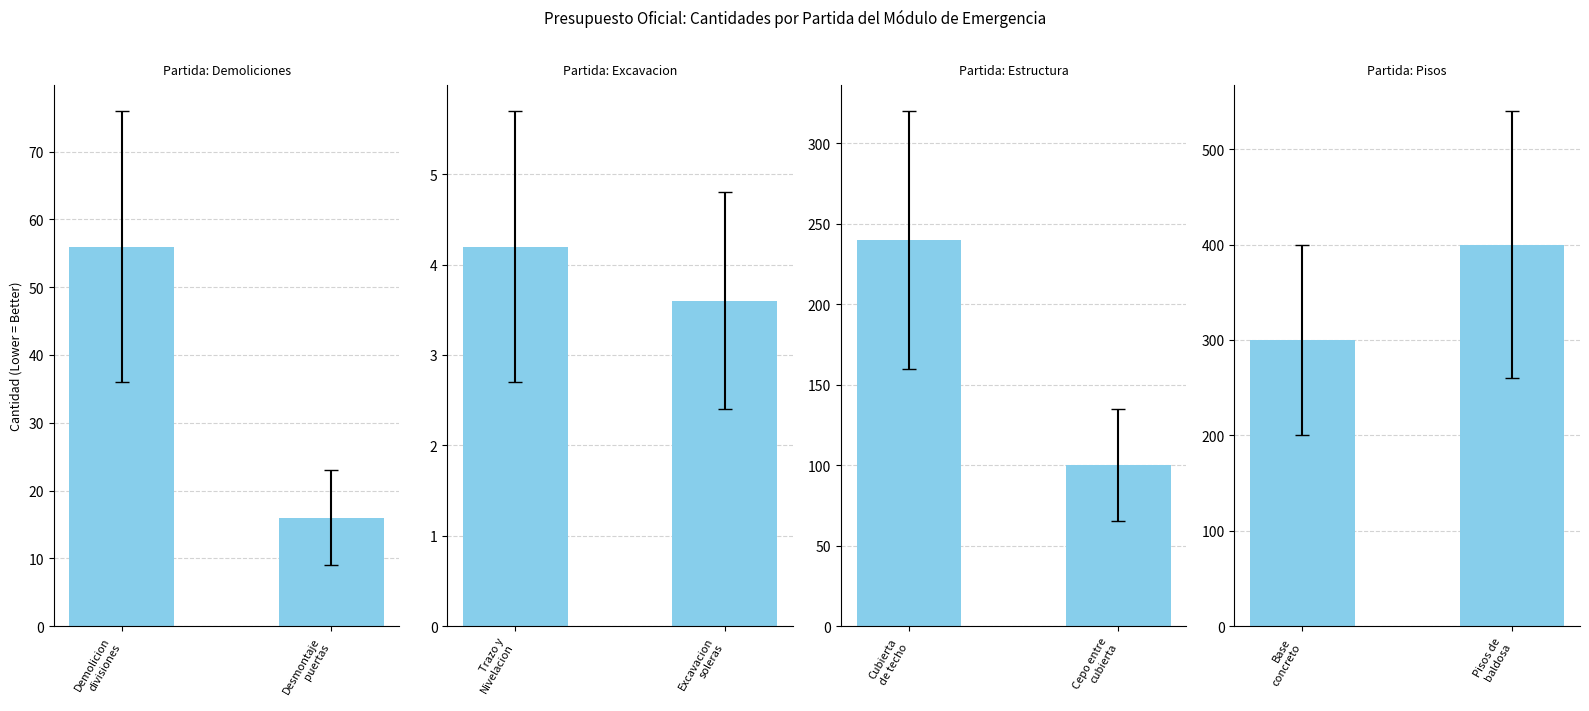

Rank the categories by Trazo y
Nivelacion value from highest to lowest.

Trazo y Nivelacion, Excavacion soleras